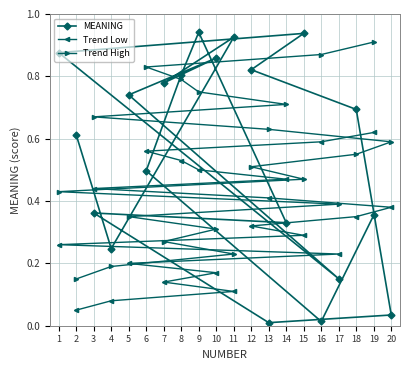

How many series are shown in this chart?

3